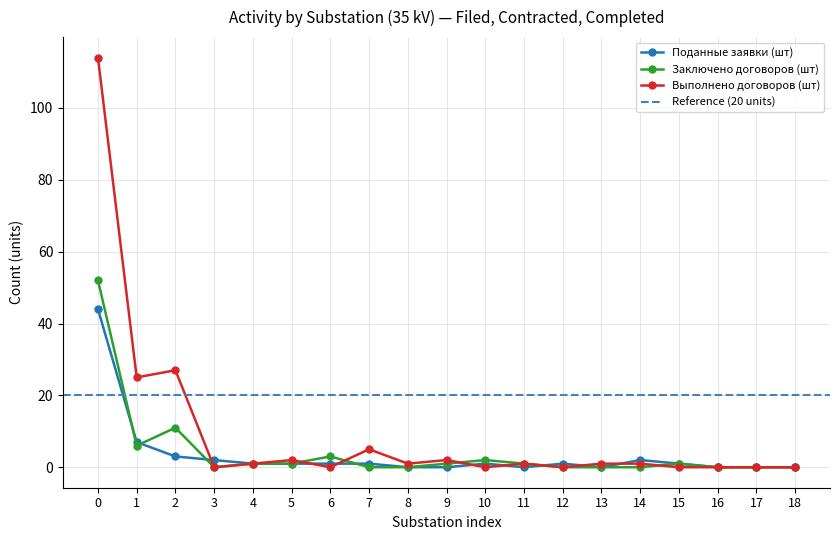

At which label is Выполнено договоров (шт) closest to 57?

2